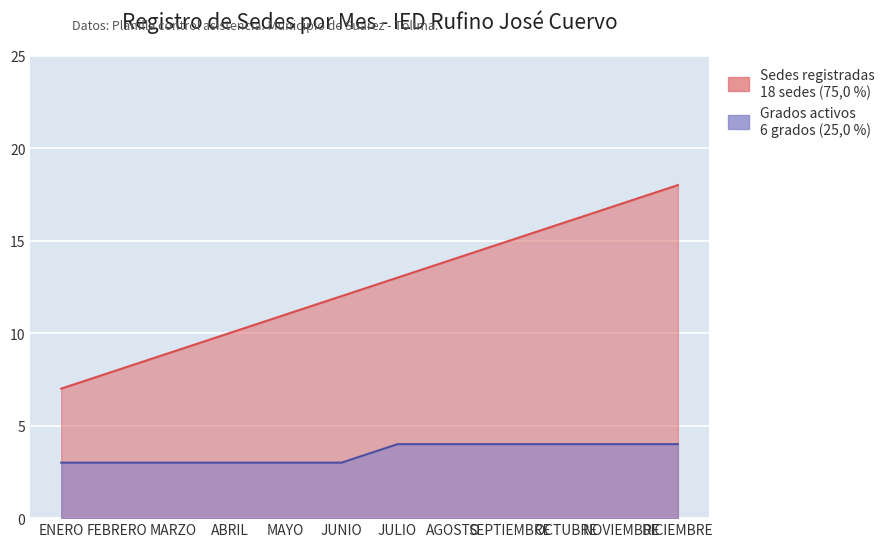

What is the label of the 11th point from the left?

NOVIEMBRE